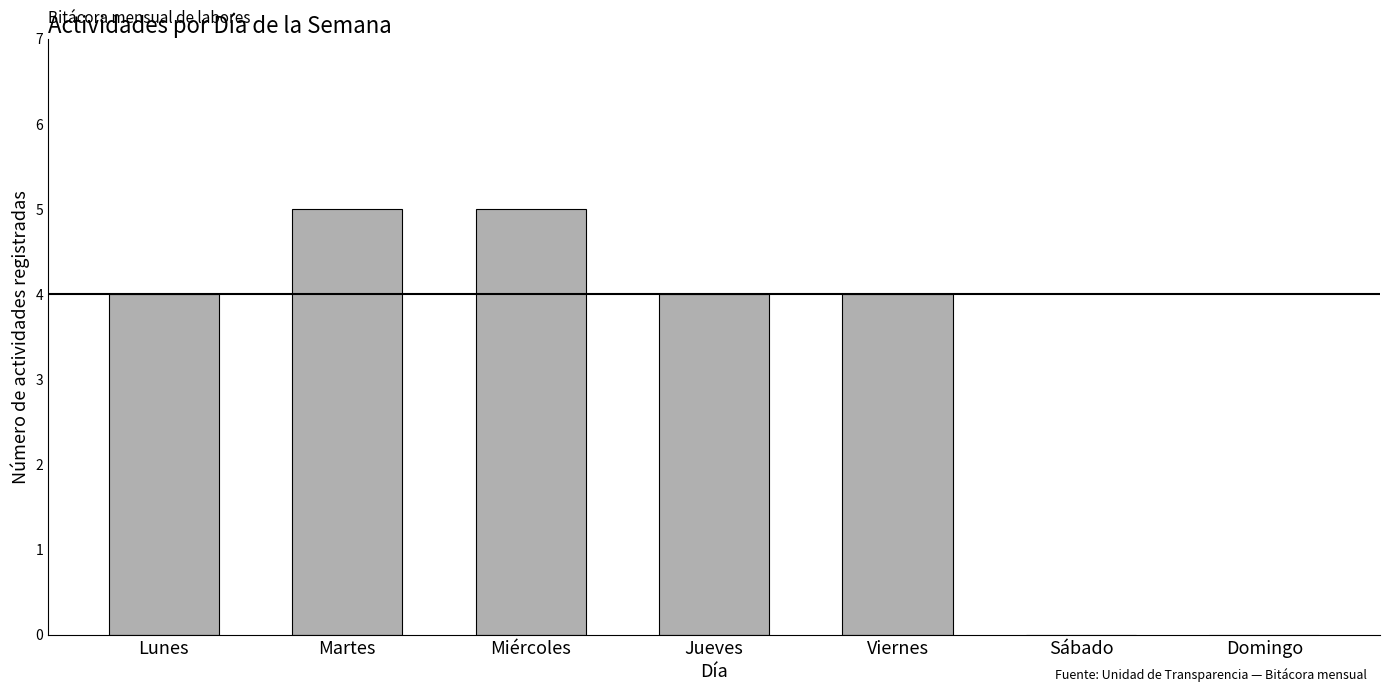

Read the value at Viernes.

4